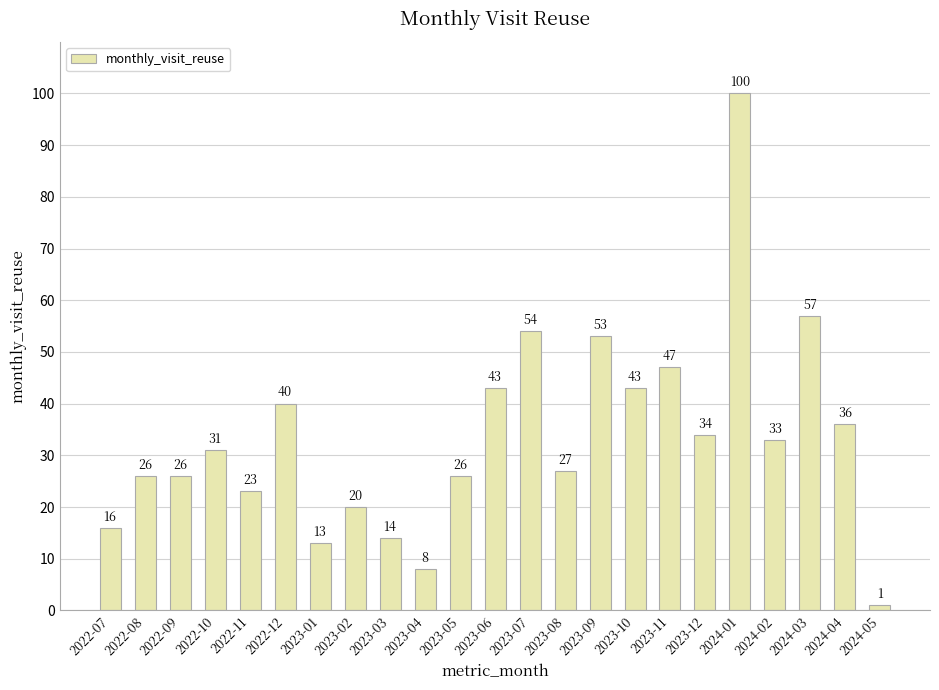

What is the maximum value shown in the chart?

100